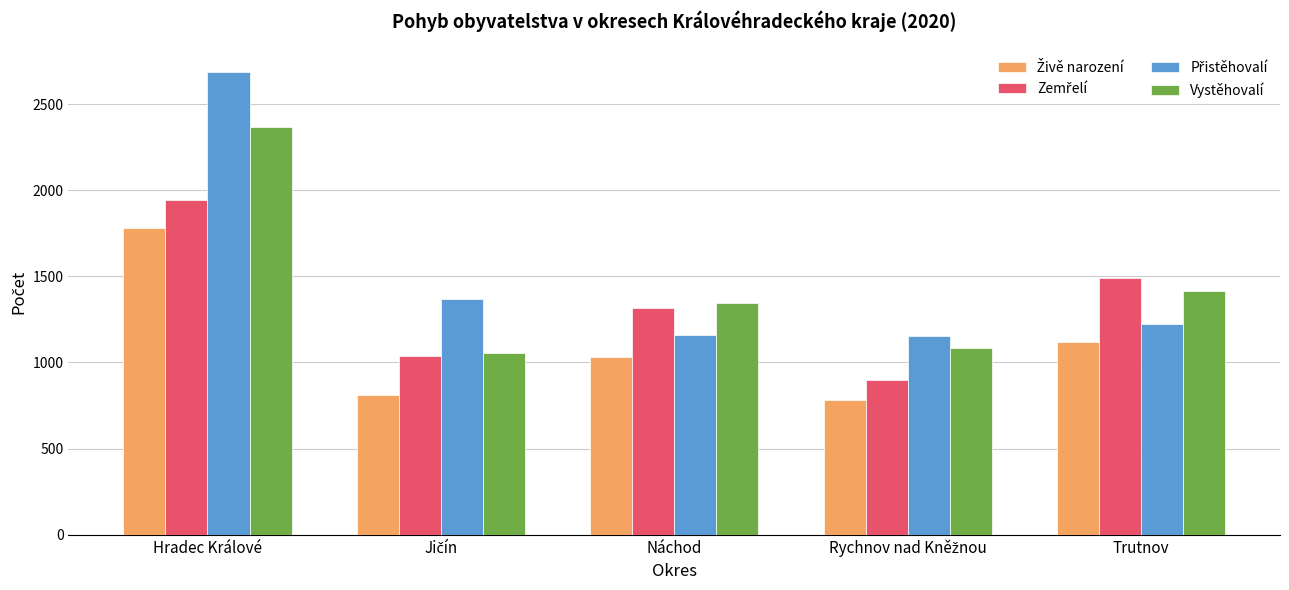

At which category does the chart reach its peak across all series?

Hradec Králové